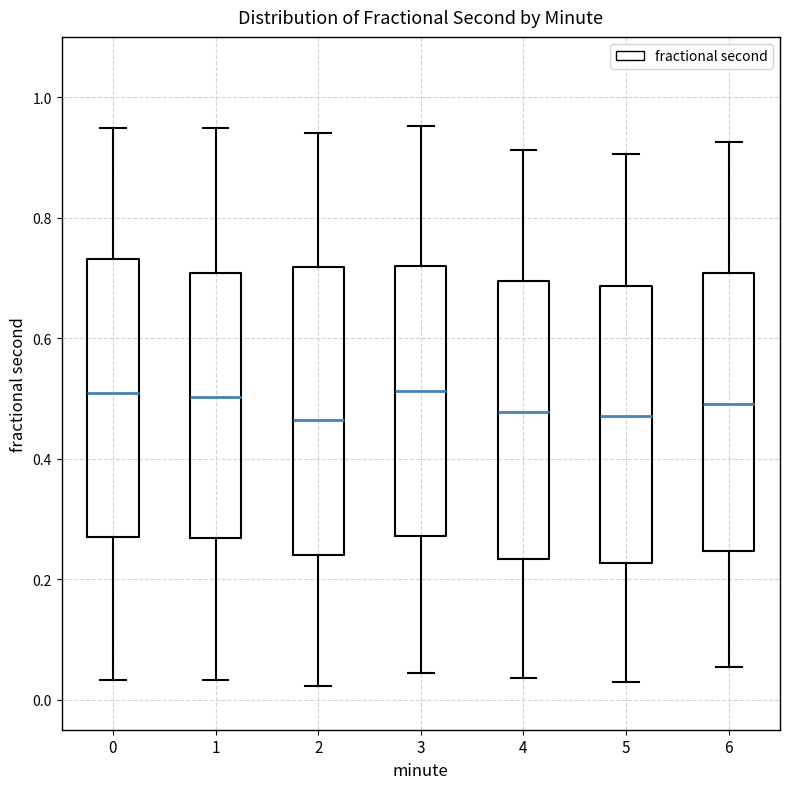

Reading left to right, transcribe this box plot: for each box, give where its median line is, the range the box spans, and where its two whiskers end, as read against the y-axis. The values are not printed on the chart, so give them approximately, as read against the axis.

0: median 0.50, box 0.26 to 0.74, whiskers 0.04 to 0.94
1: median 0.50, box 0.26 to 0.70, whiskers 0.04 to 0.94
2: median 0.46, box 0.24 to 0.72, whiskers 0.02 to 0.94
3: median 0.52, box 0.28 to 0.72, whiskers 0.04 to 0.96
4: median 0.48, box 0.24 to 0.70, whiskers 0.04 to 0.92
5: median 0.48, box 0.22 to 0.68, whiskers 0.02 to 0.90
6: median 0.50, box 0.24 to 0.70, whiskers 0.06 to 0.92